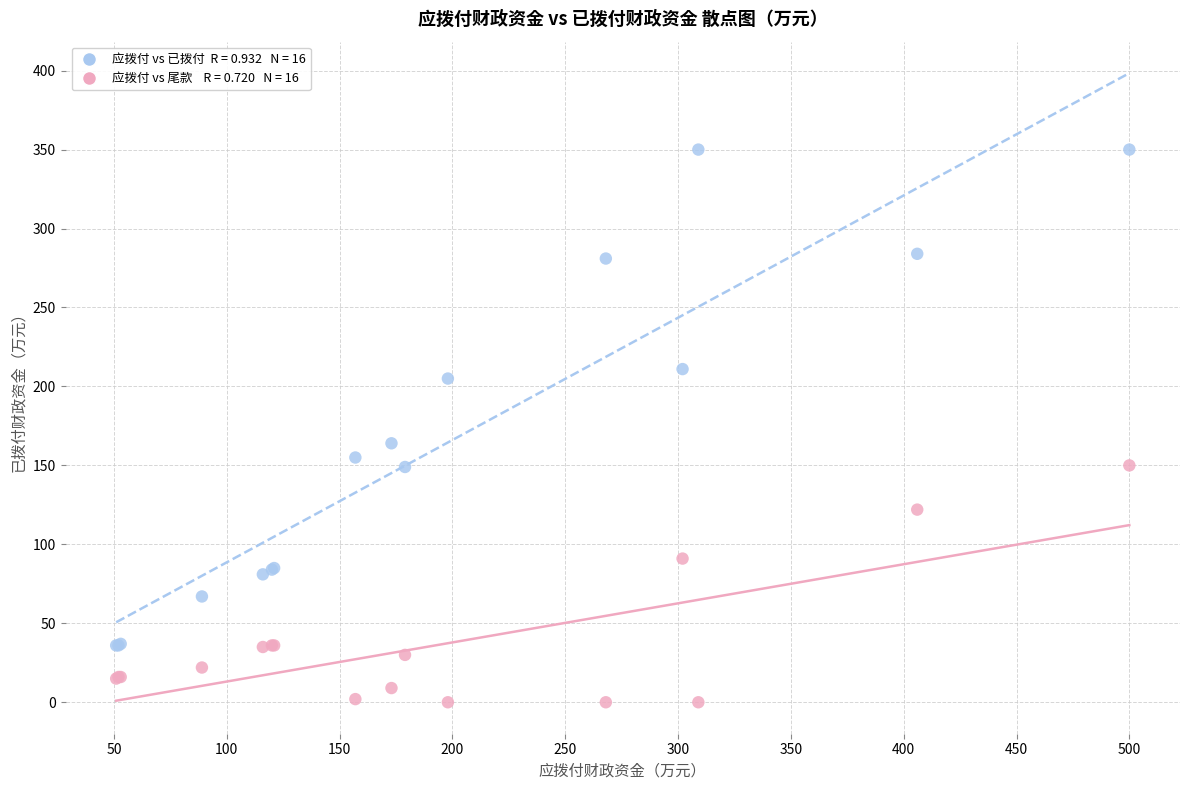

Across all series, what Y value is closest to 175?

164